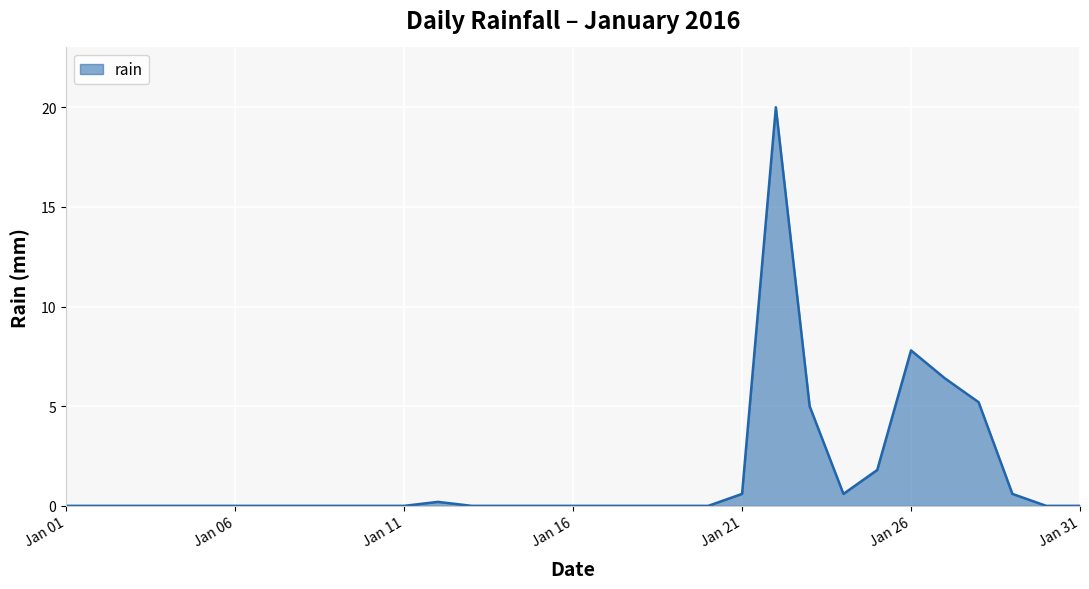

Where is the data nearest to the value 10?

Jan 26